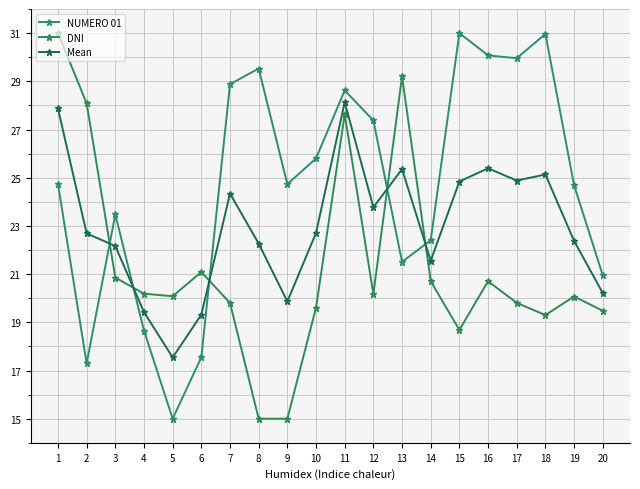

How many times do NUMERO 01 and DNI cross each other?

5